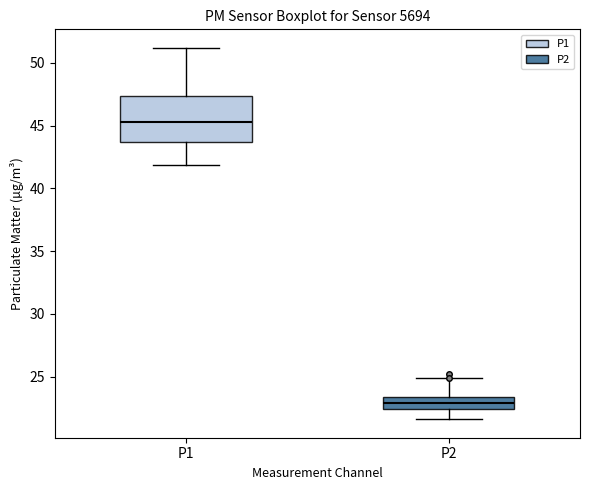

Where does the median line of the box for P2 sit on the y-axis? The values are not printed on the chart, so give them approximately, as read against the axis.

23.0